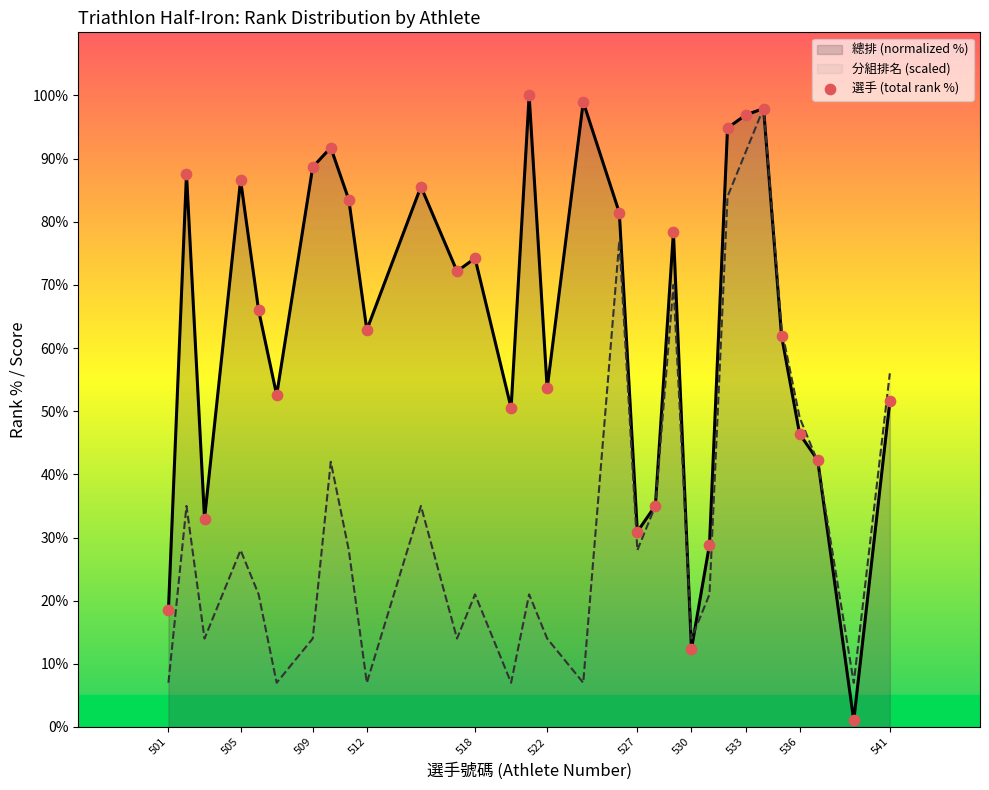

What is the spread (max minus min) of values at 518?

53.2